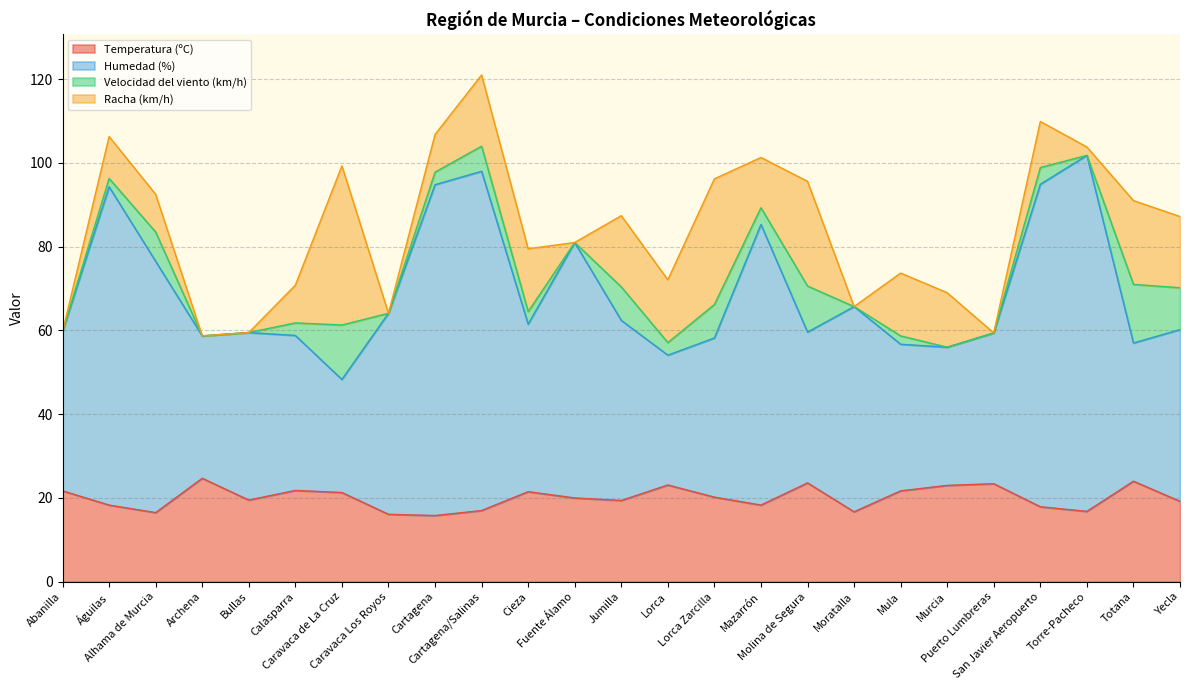

What is the label of the 23rd point from the right?

Alhama de Murcia